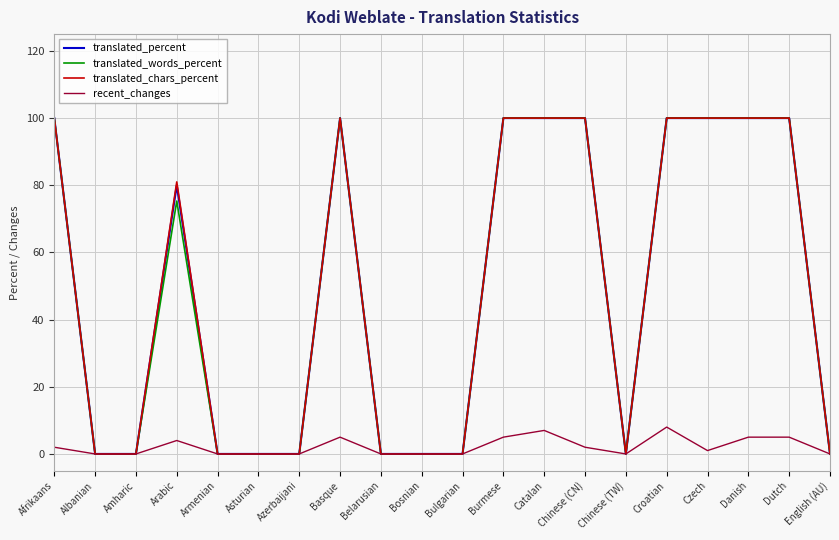

True or false: recent_changes has a value of 5.0 at Dutch.

True